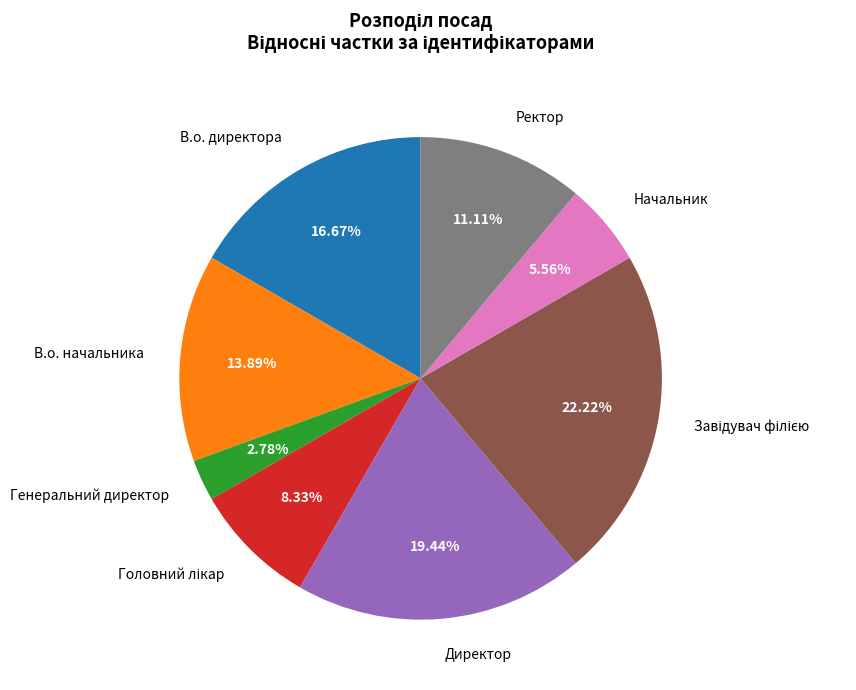

Does Начальник account for over 50% of the chart?

No